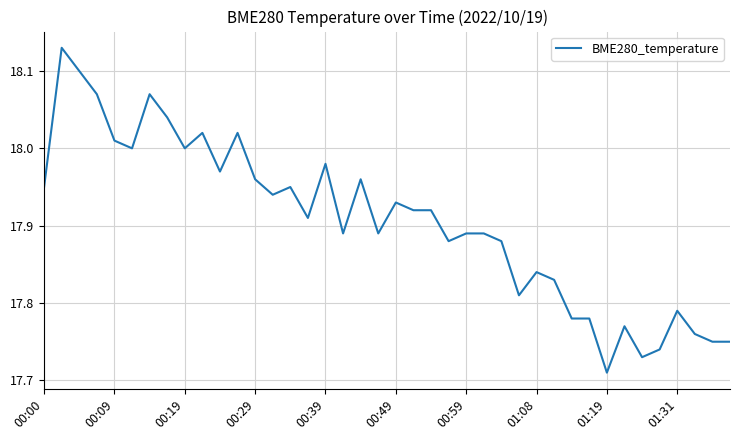

Does the chart display data point markers on the line(s)?

No